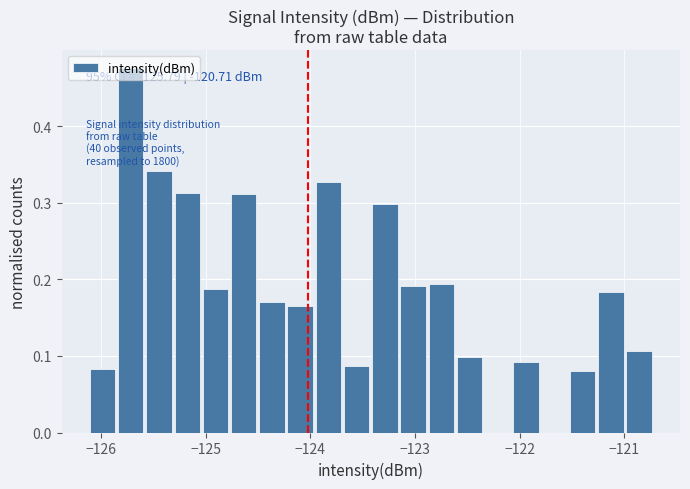

Around what value on the x-axis is the tallest bar? Give the approximate position of its centre, as read against the axis.

-125.7